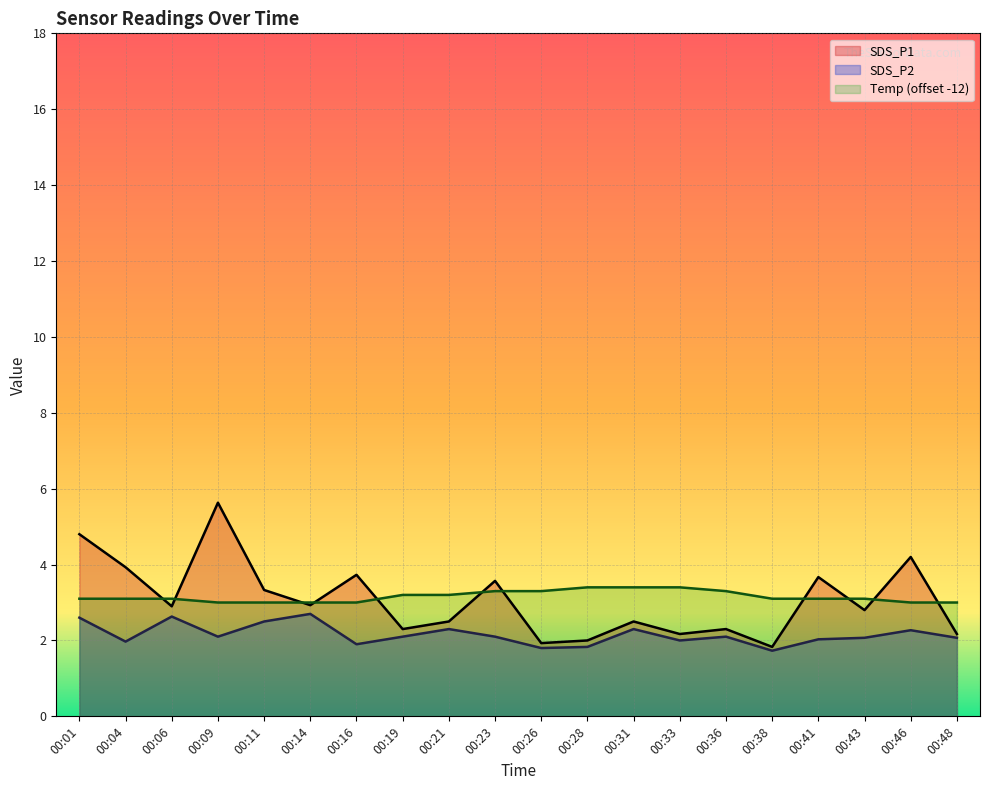

What is the sum of the SDS_P2 values at 00:09 and 00:23?

4.2